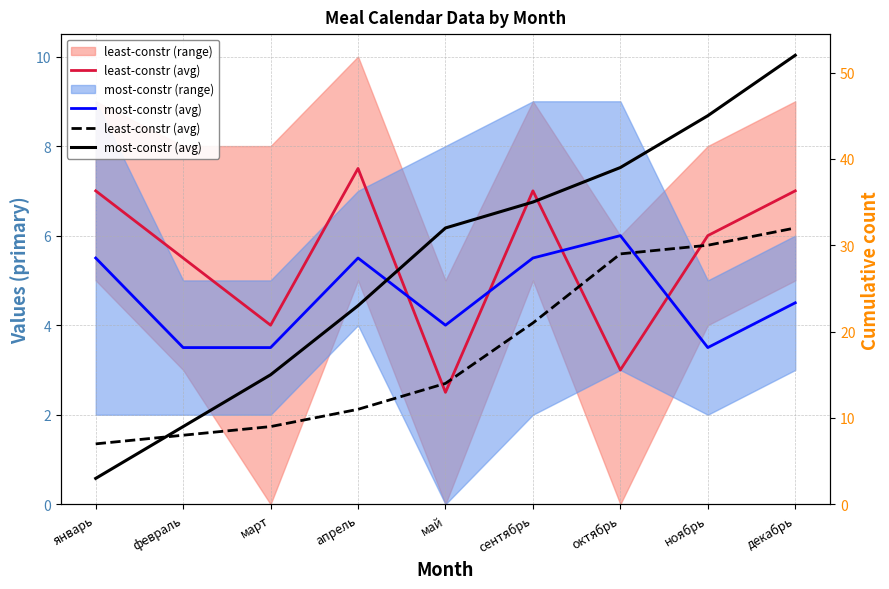

Reading right to left, transcribe all the data shown in this chart.

least-constr (avg): 32	30	29	21	14	11	9	8	7
most-constr (avg): 52	45	39	35	32	23	15	9	3